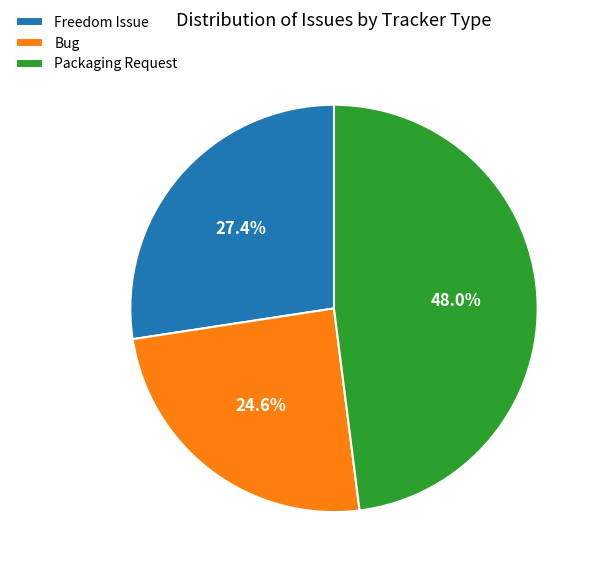

Combined, what portion of the pie is Bug and Freedom Issue?

52.0%